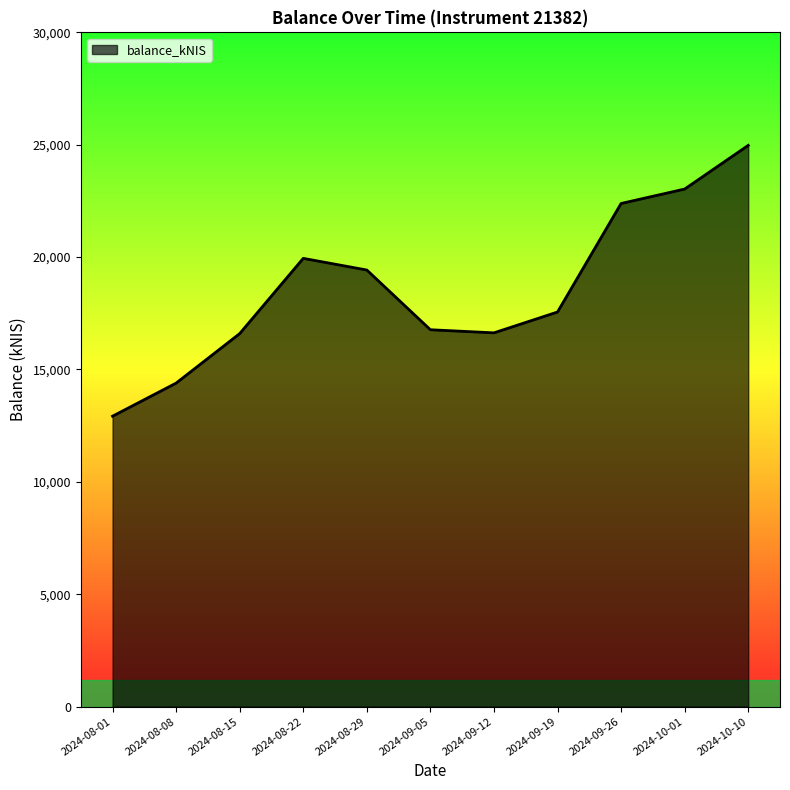

Read the value at 2024-08-01.

12920.8